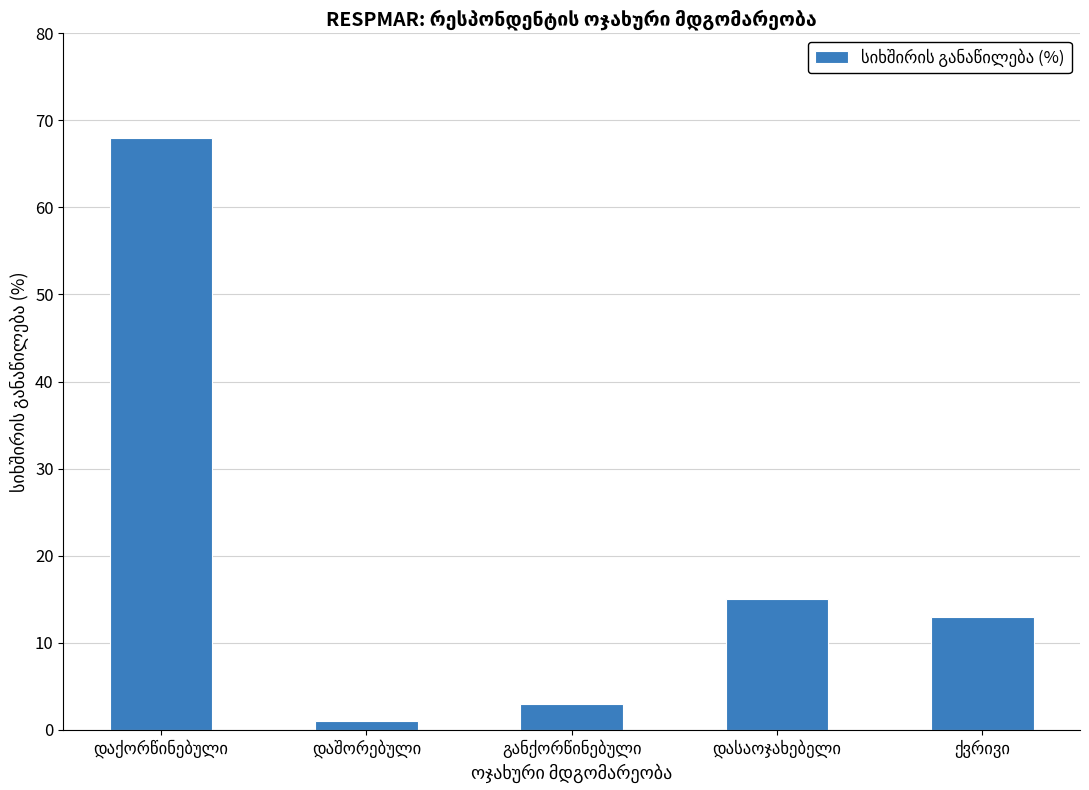

What is the difference between the second highest and minimum values?

14